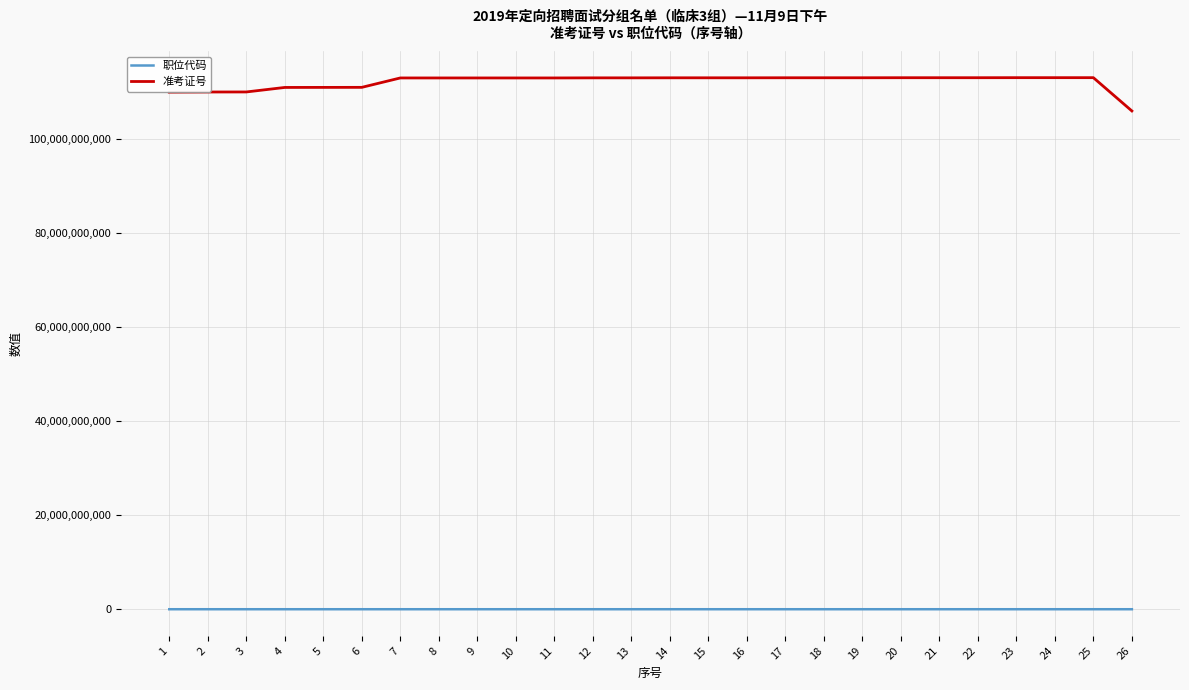

True or false: 准考证号 and 职位代码 intersect in this chart.

False